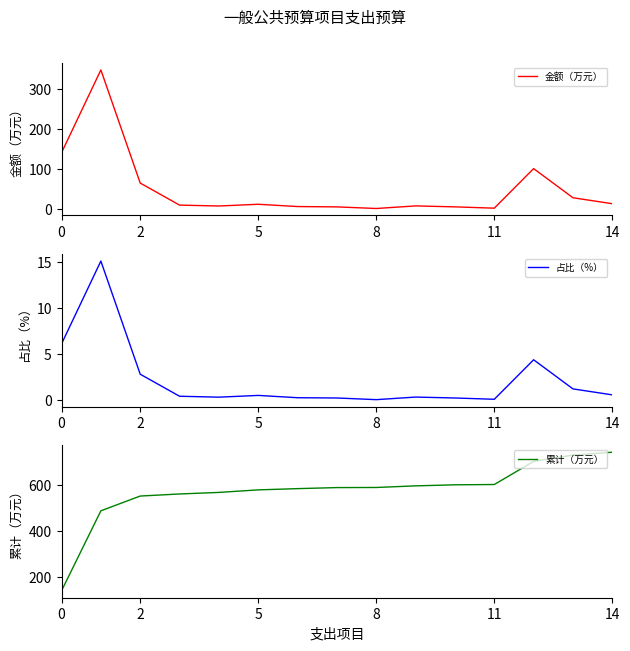

What is the spread (max minus min) of values at 13?

730.0